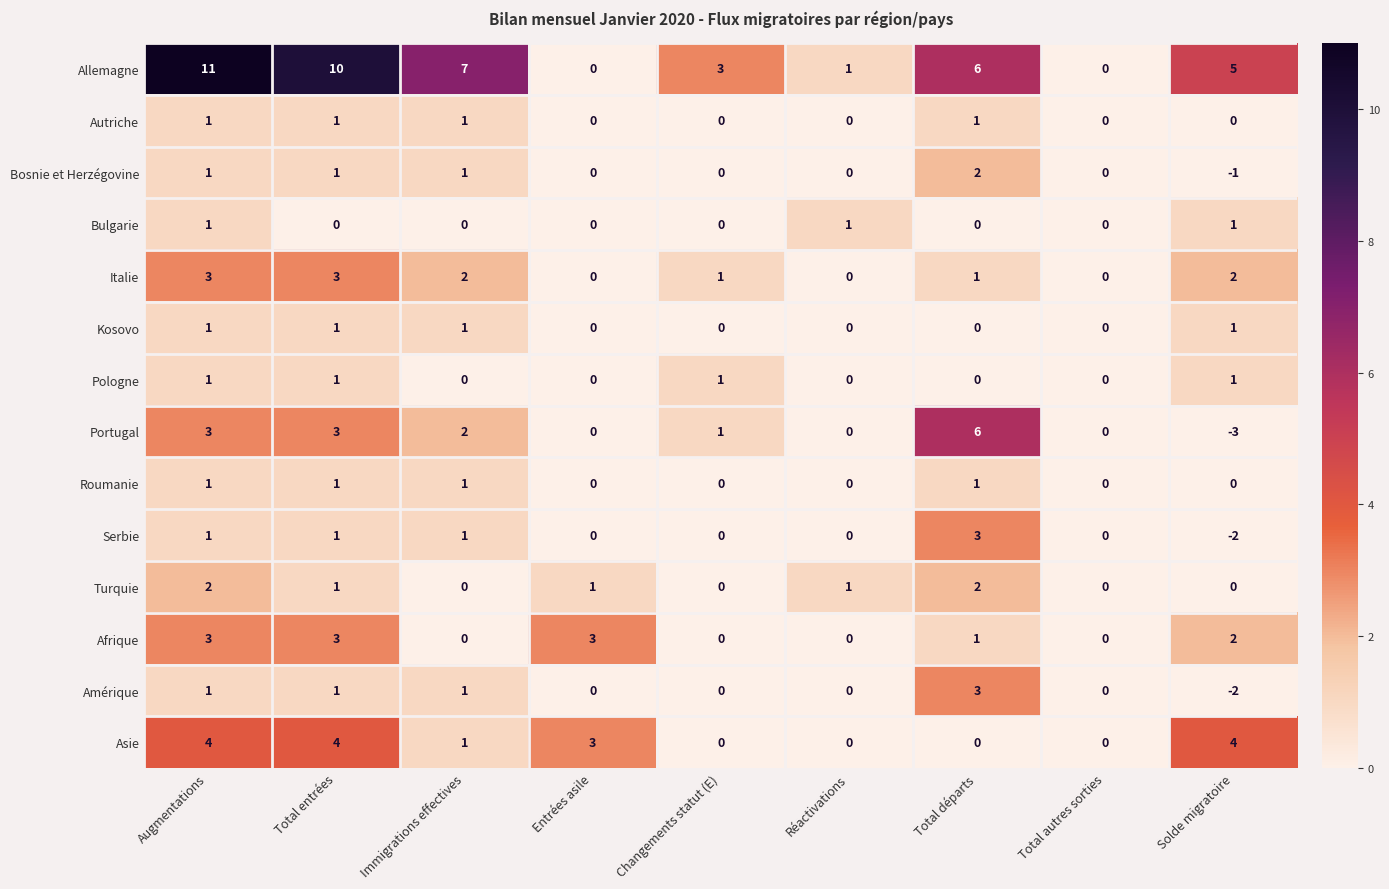

What is the greatest value displayed?

11